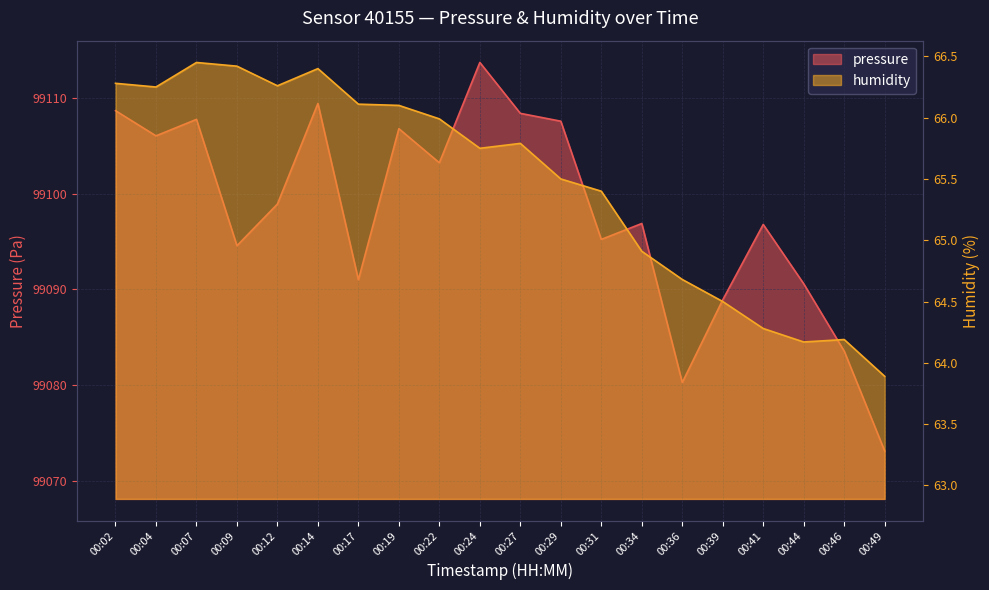

How many lines are shown in the chart?

2